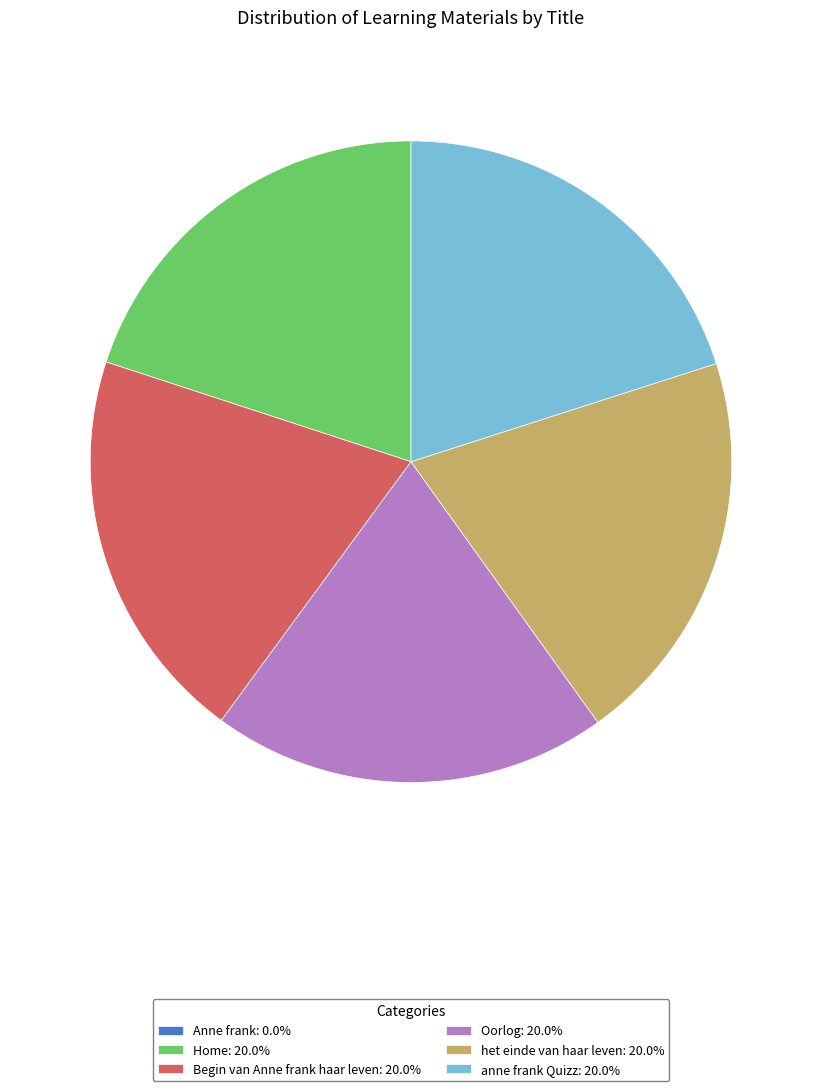

Does Home: 20.0% represent more than half of the total?

No